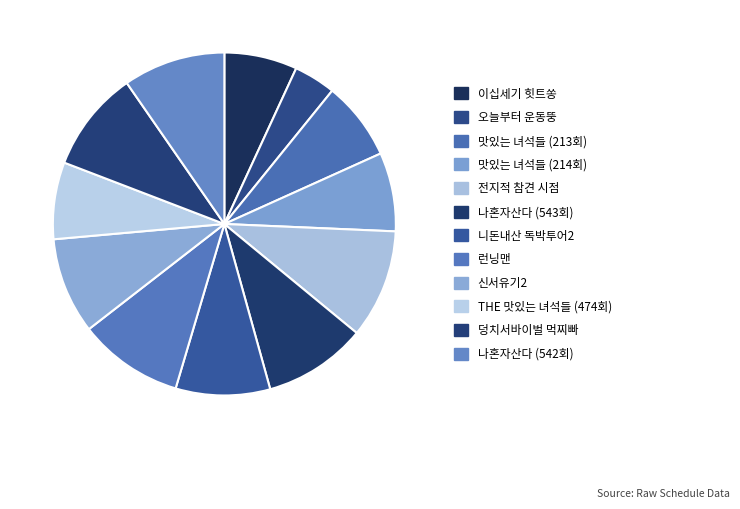

Which category has the smallest portion of the pie?

오늘부터 운동뚱